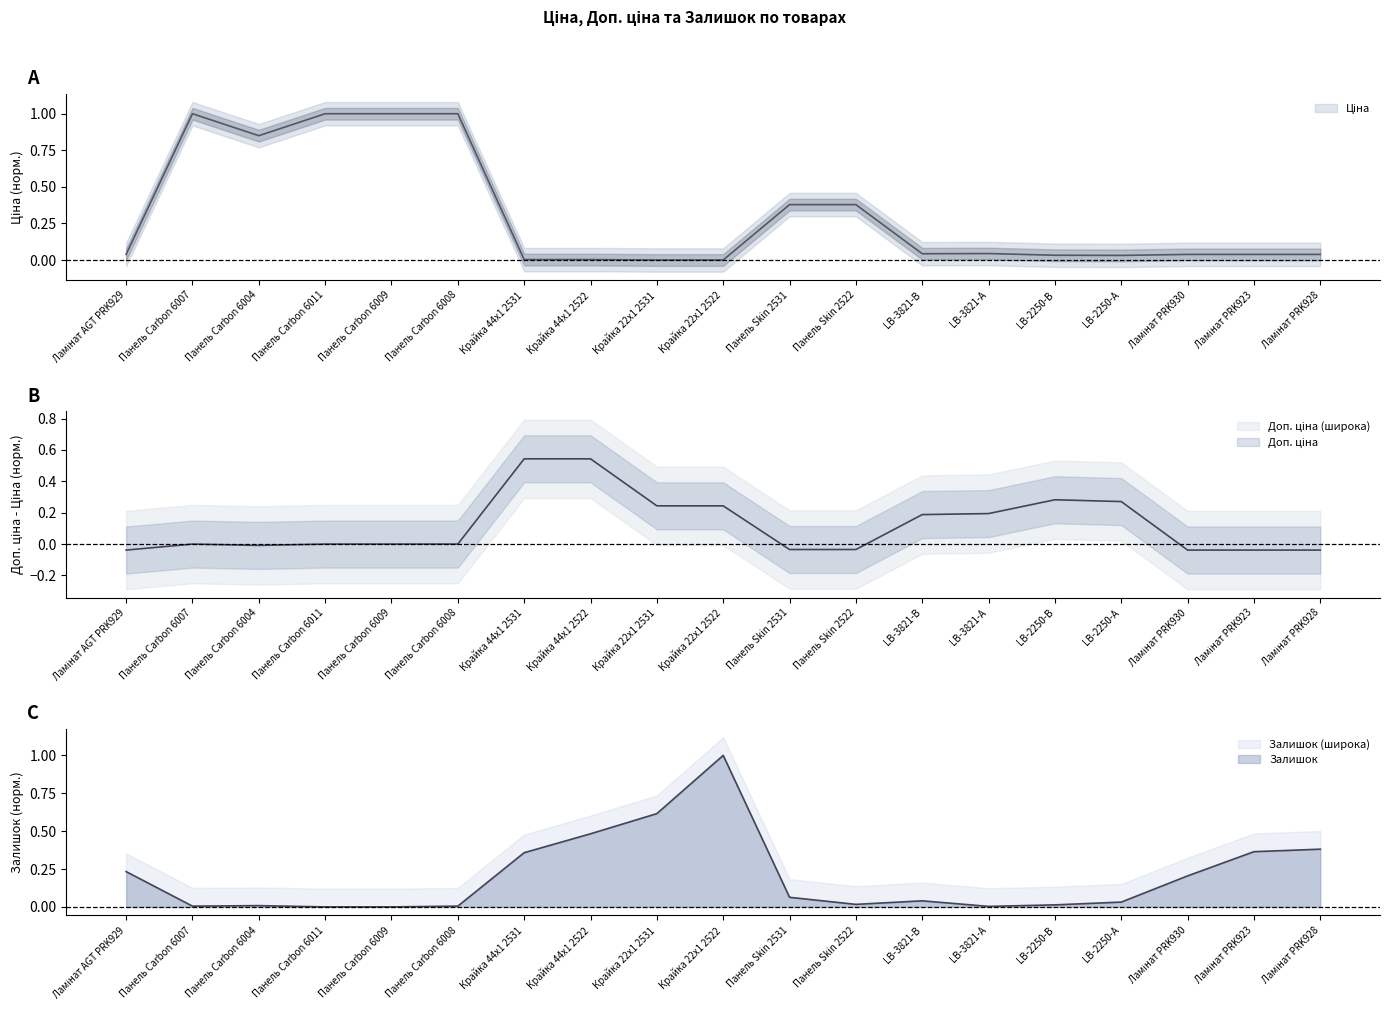

What is the difference between the maximum and minimum values in the Залишок series?

1.0